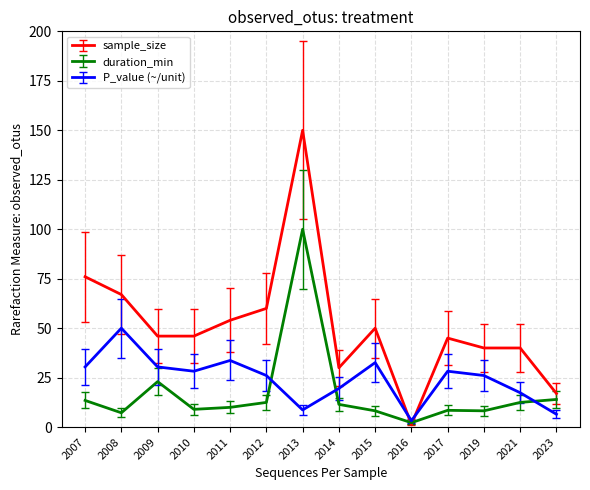

True or false: sample_size has a value of 40.0 at 2021.

True